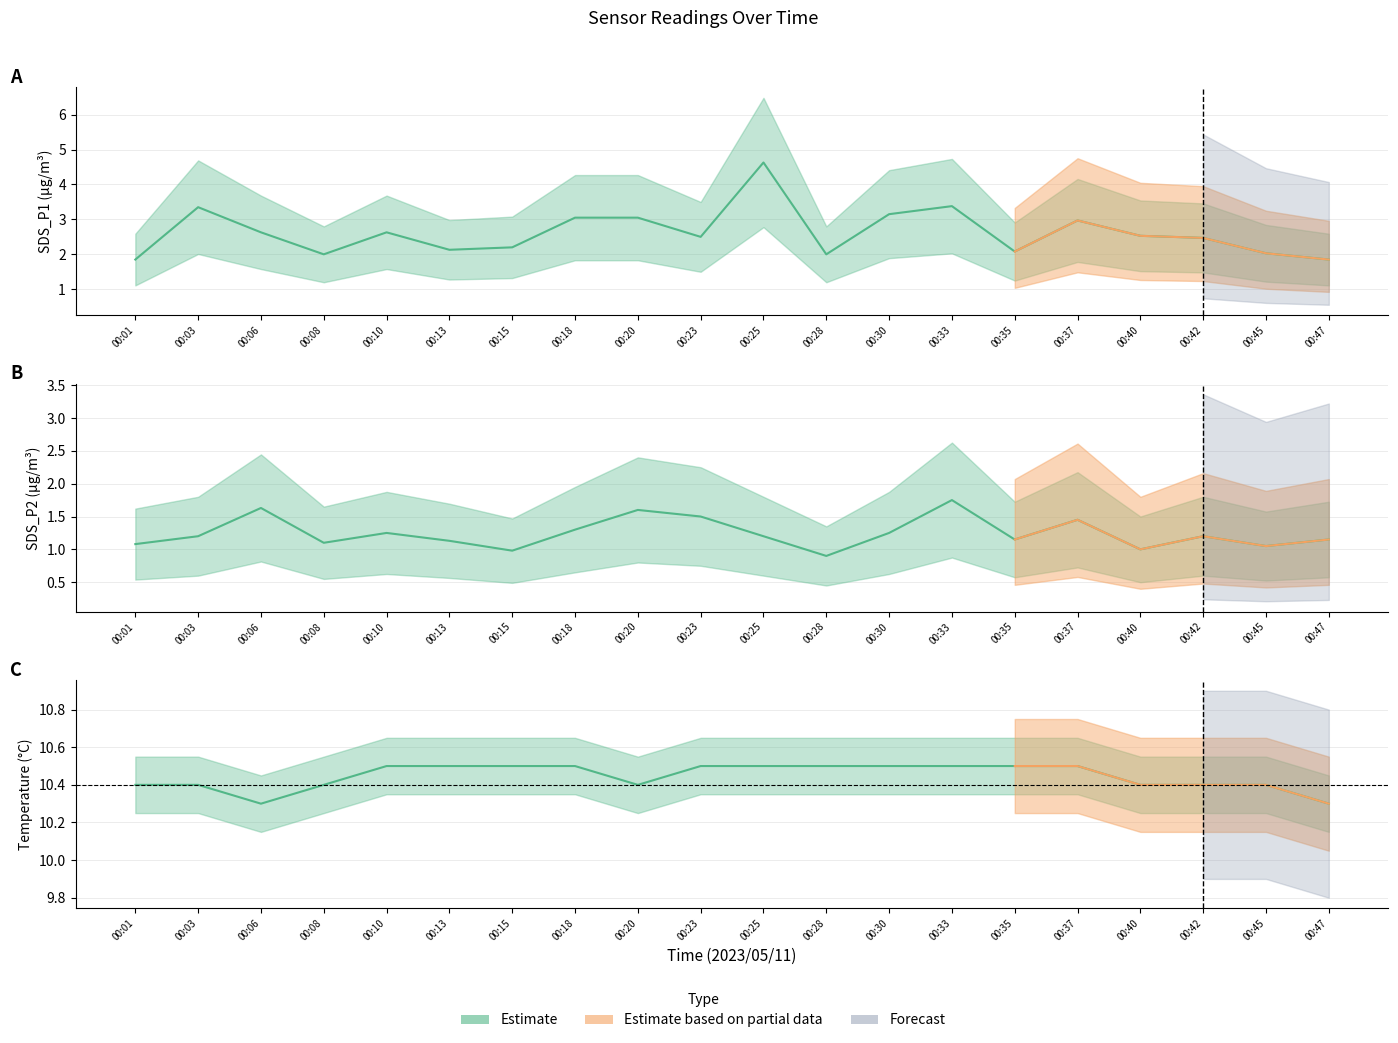

Does the chart have visible grid lines?

Yes